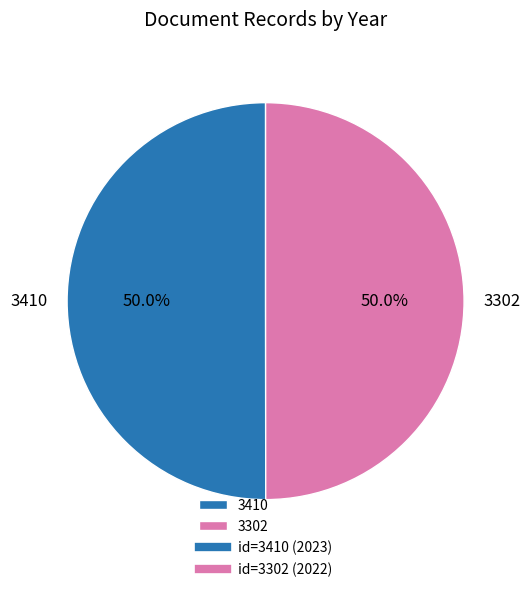

To the nearest percent, what percentage of the pie is 3410?

50%